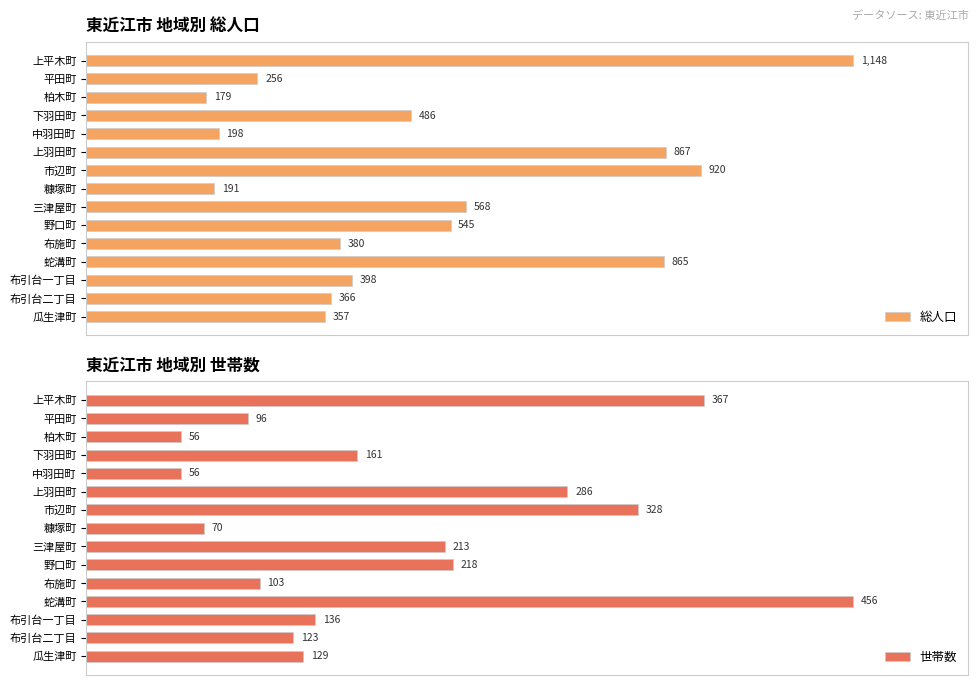

Rank the categories by 総人口 value from lowest to highest.

柏木町, 糠塚町, 中羽田町, 平田町, 瓜生津町, 布引台二丁目, 布施町, 布引台一丁目, 下羽田町, 野口町, 三津屋町, 蛇溝町, 上羽田町, 市辺町, 上平木町